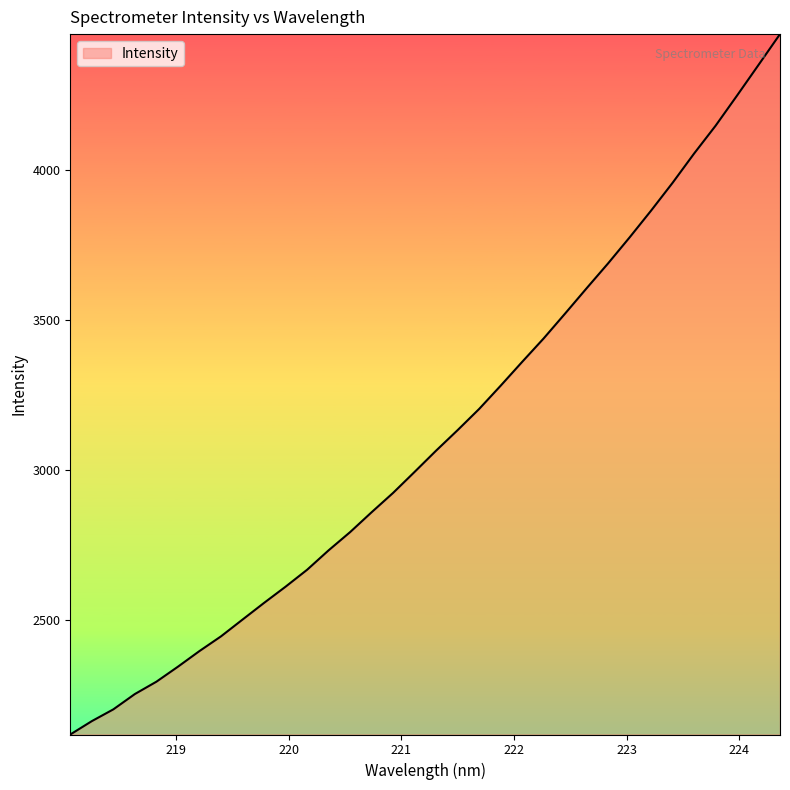

What is the minimum value shown in the chart?

2117.3